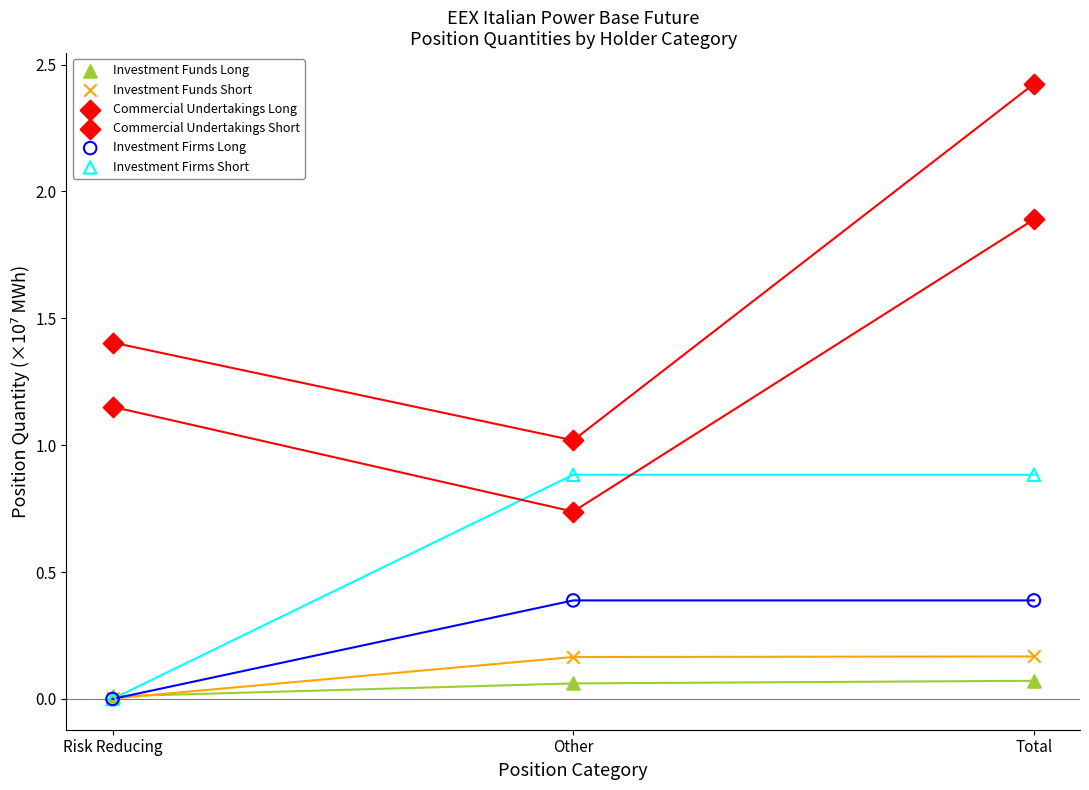

What are all the series names shown in the legend?

Investment Funds Long, Investment Funds Short, Commercial Undertakings Long, Commercial Undertakings Short, Investment Firms Long, Investment Firms Short